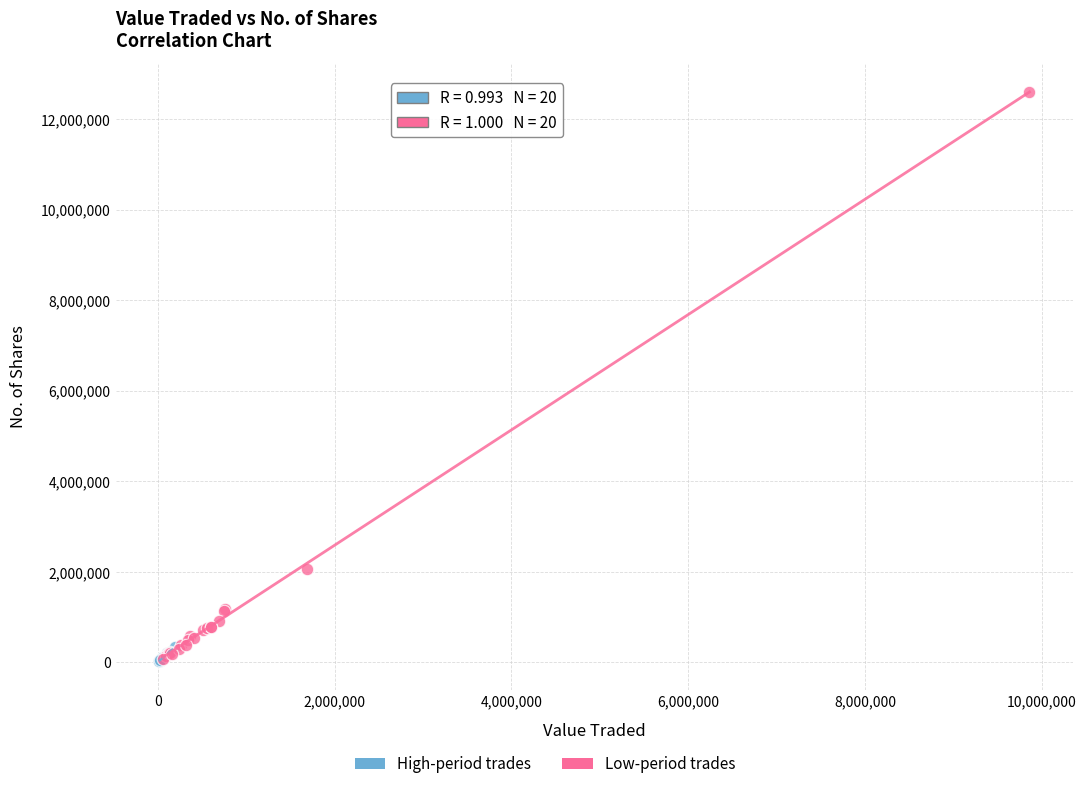

Which series contains the highest Y value?

Low-period trades